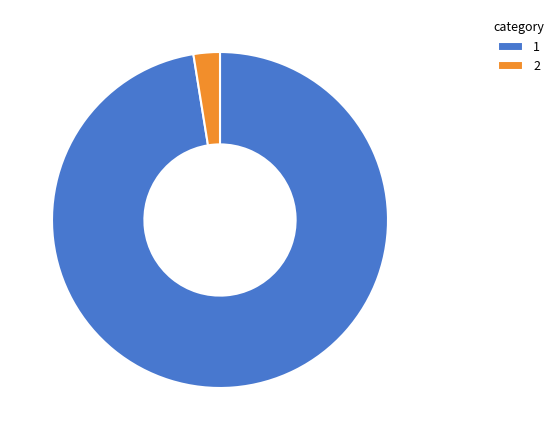

How many segments does this pie chart have?

2